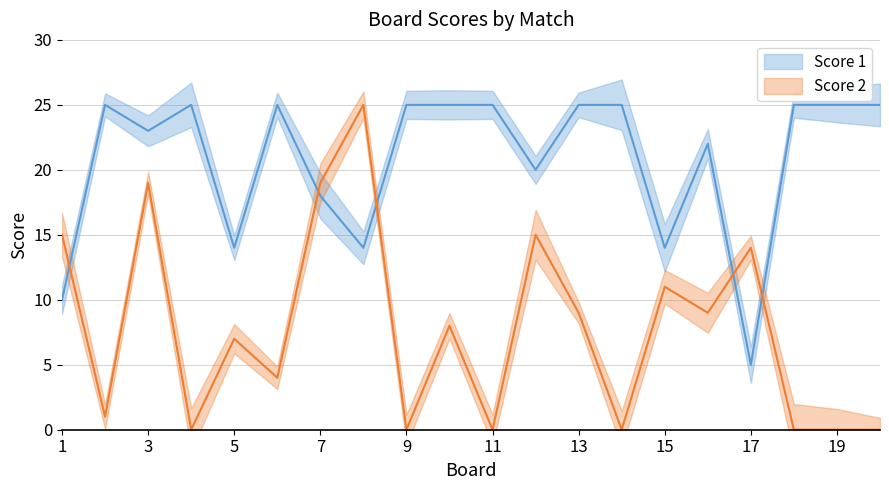

List the labels in order of Score 2 value, smallest first.

4, 9, 11, 14, 18, 19, 20, 2, 6, 5, 10, 13, 16, 15, 17, 1, 12, 3, 7, 8